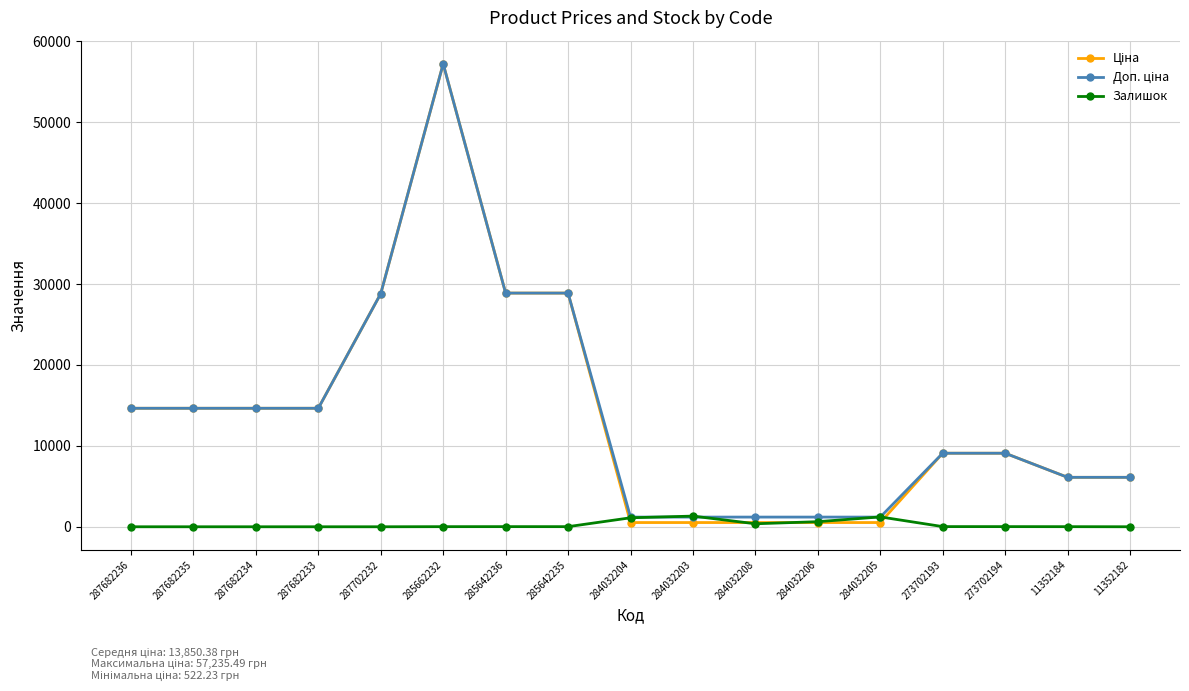

At which category is the sum across all series the highest?

285662232